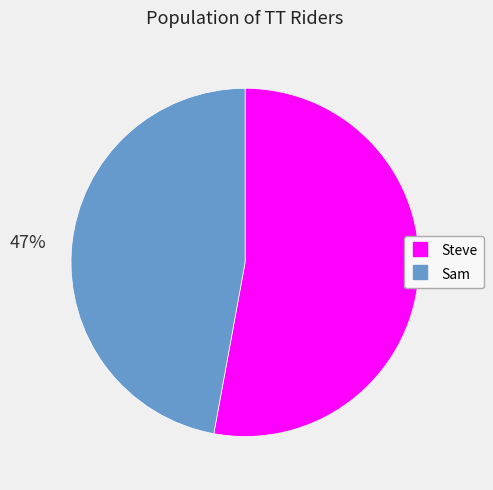

What is the majority slice?

Steve